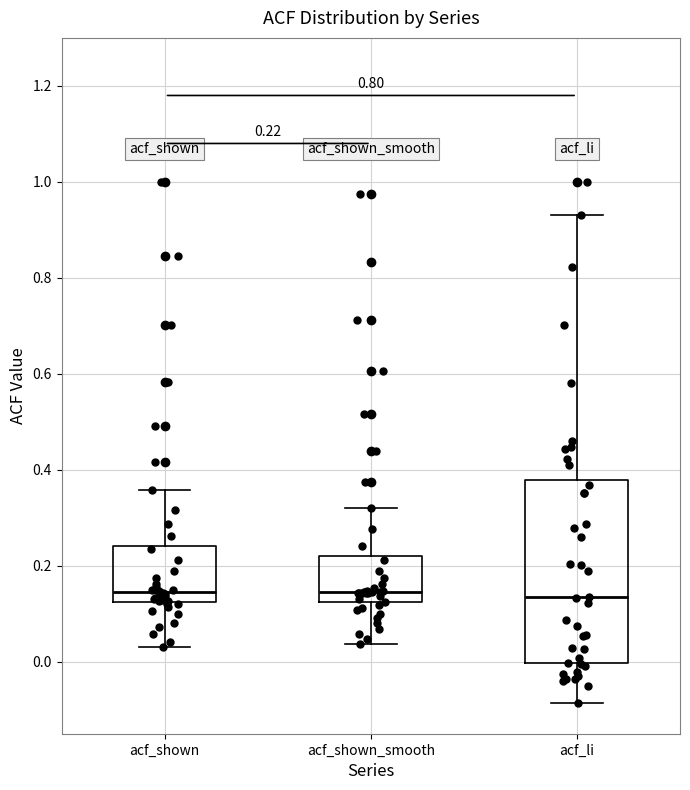

Which box is the tallest, from its lower edge to its upper edge?

acf_li